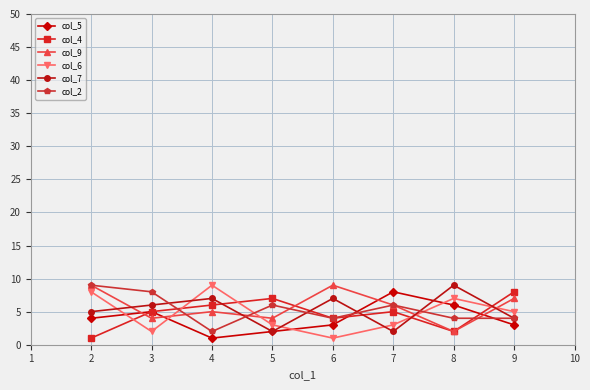

True or false: col_9 has more than 0 points higher than both neighbors.

True